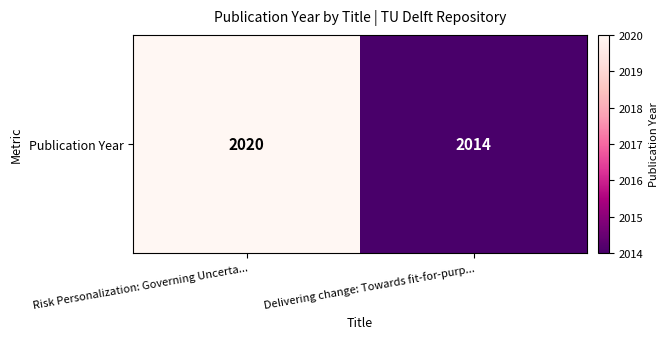

What is the approximate value at Delivering change: Towards fit-for-purp...?

2014